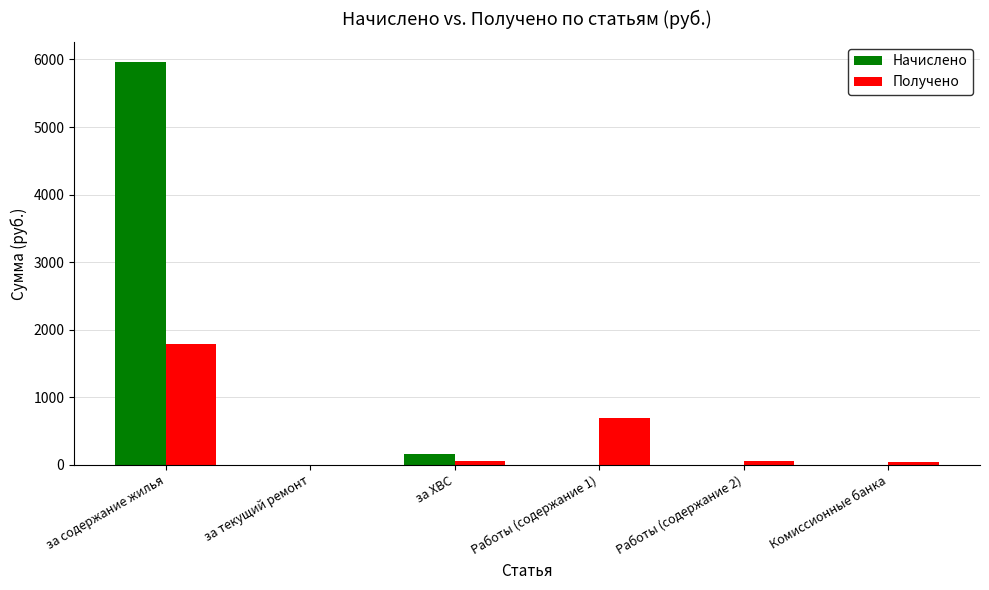

At which category is the sum across all series the highest?

за содержание жилья